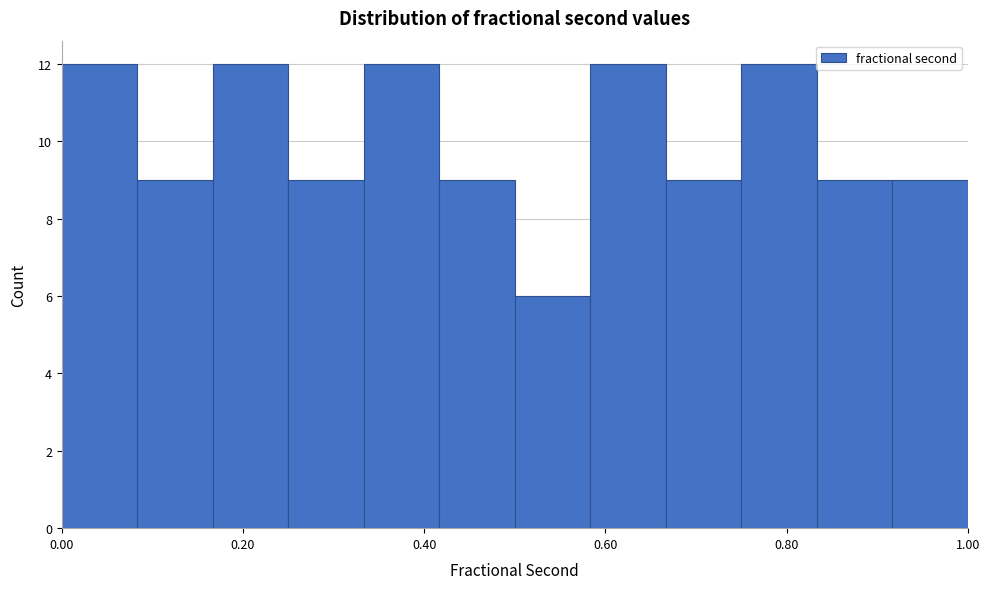

How tall is the bar that spans 0.66 to 0.76 on the x-axis? Neither the bar edges nor the heights are printed on the chart, so give them approximately, as read against the axes.

9